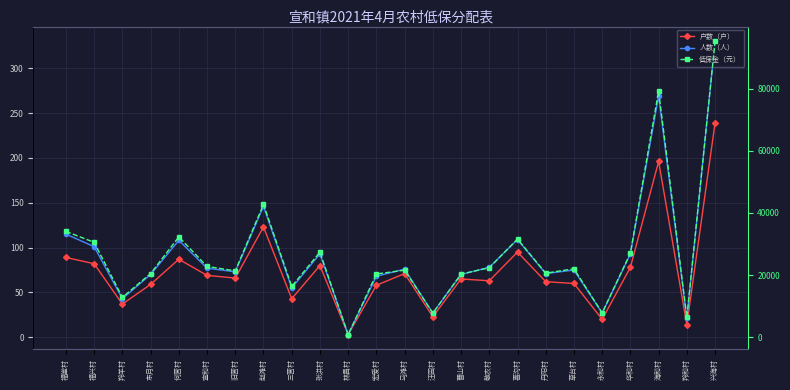

What is the label of the 20th point from the right?

何营村